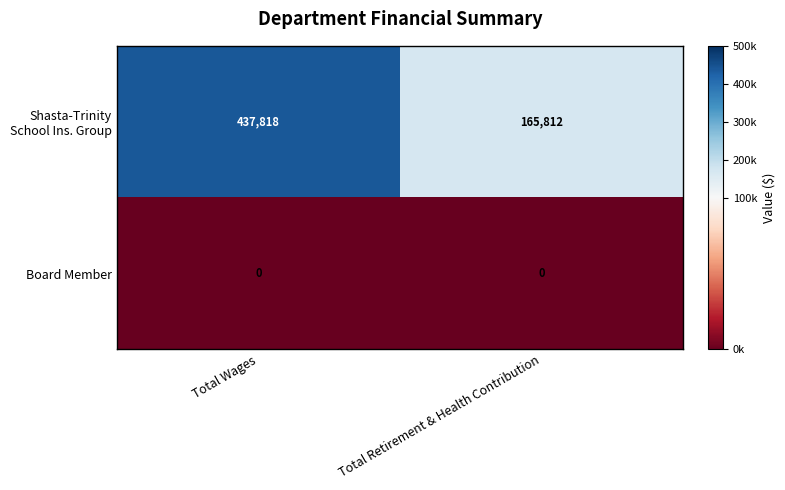

True or false: Board Member has a value of 0 at Total Wages.

True